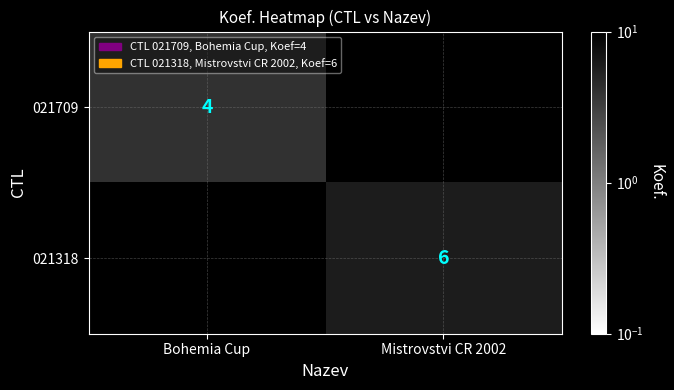

What is the total value across all series at Bohemia Cup?

4